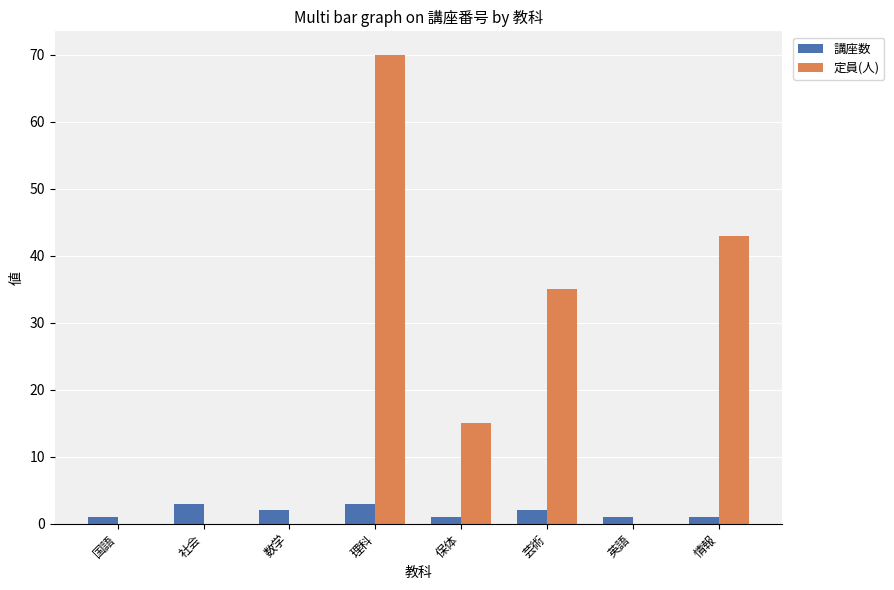

What is the sum of all 定員(人) values?

163